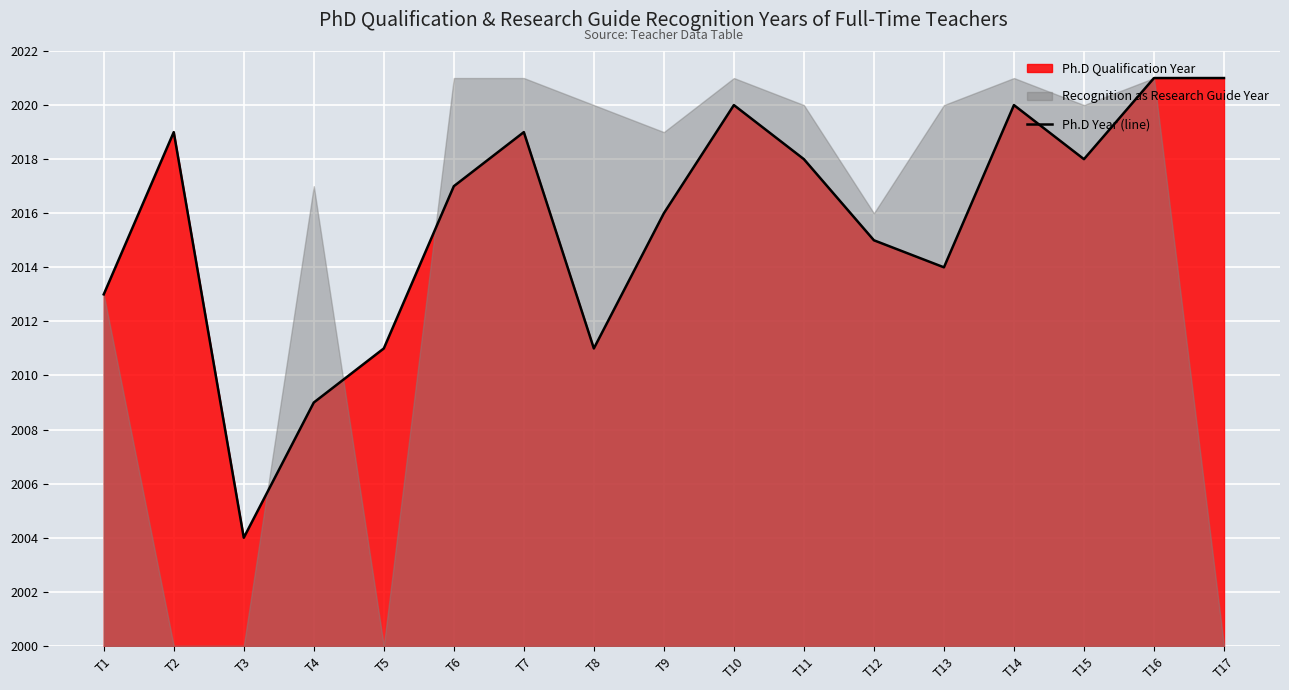

Where does the data first go above 2017?

T2